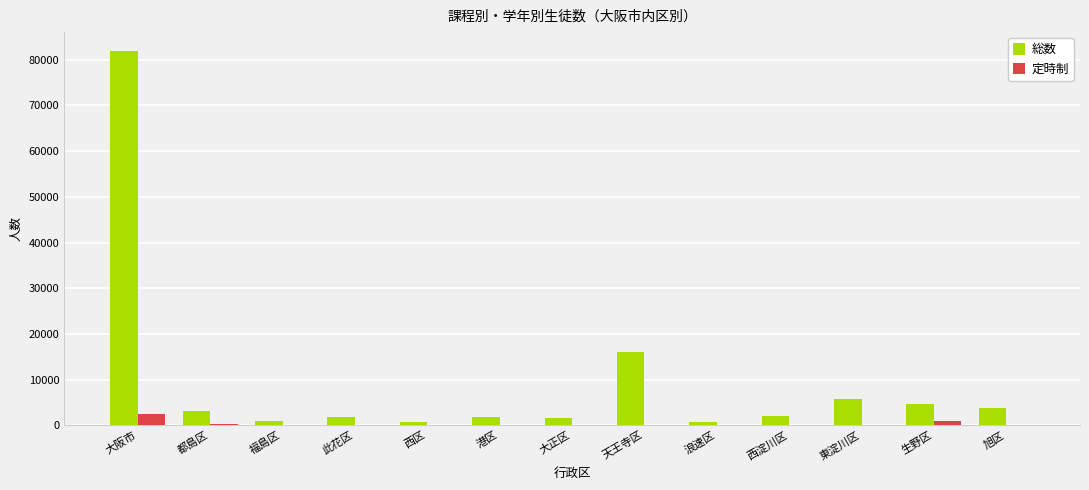

Which series has the largest total across all categories?

総数